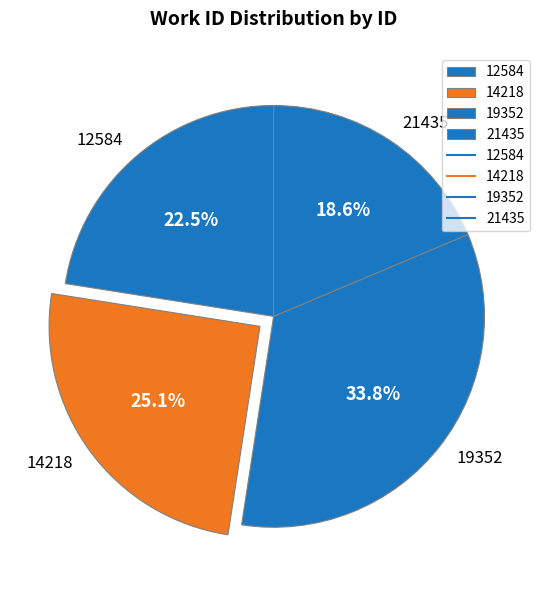

Rank the categories by value from highest to lowest.

19352, 14218, 12584, 21435